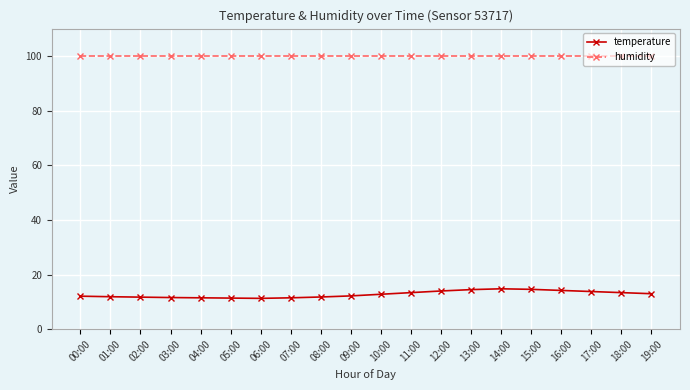

The temperature series shows 14.5 at 13:00. True or false?

True